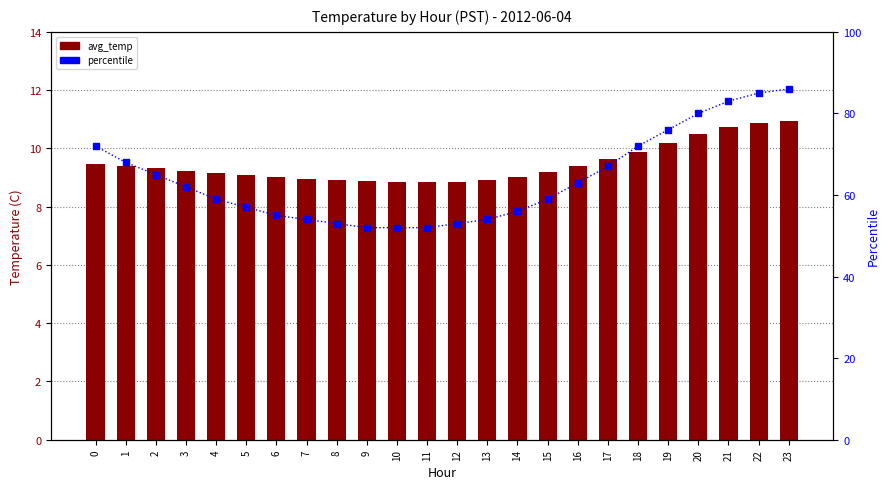

Rank the series at 1 from lowest to highest value.

avg_temp, percentile